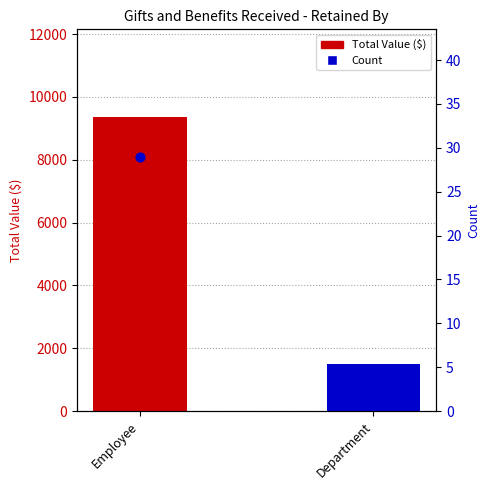

Is the value of Count at Department greater than the value of Total Value ($) at Department?

No